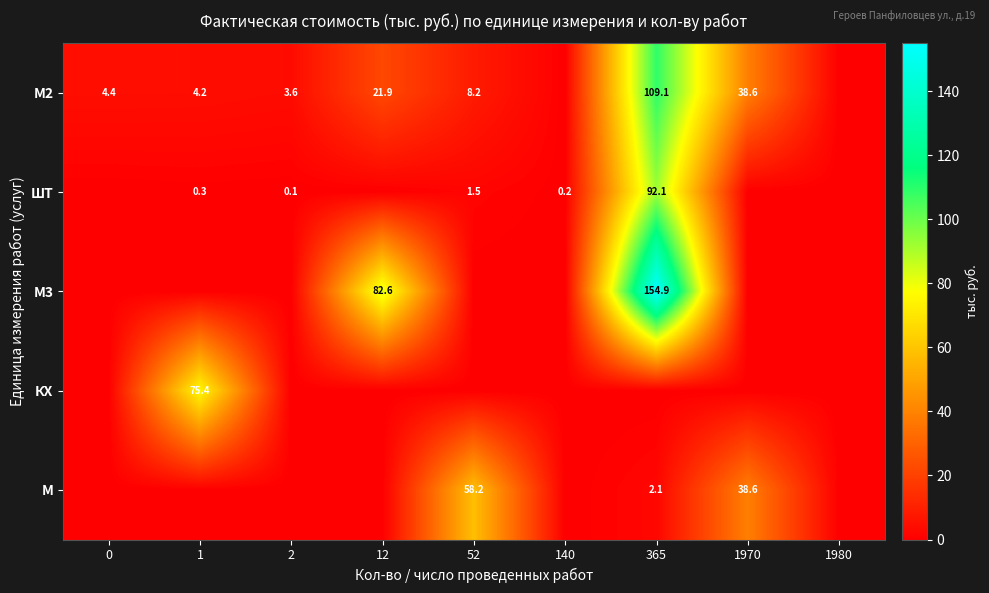

The М2 series shows 11.7 at 1970. True or false?

False